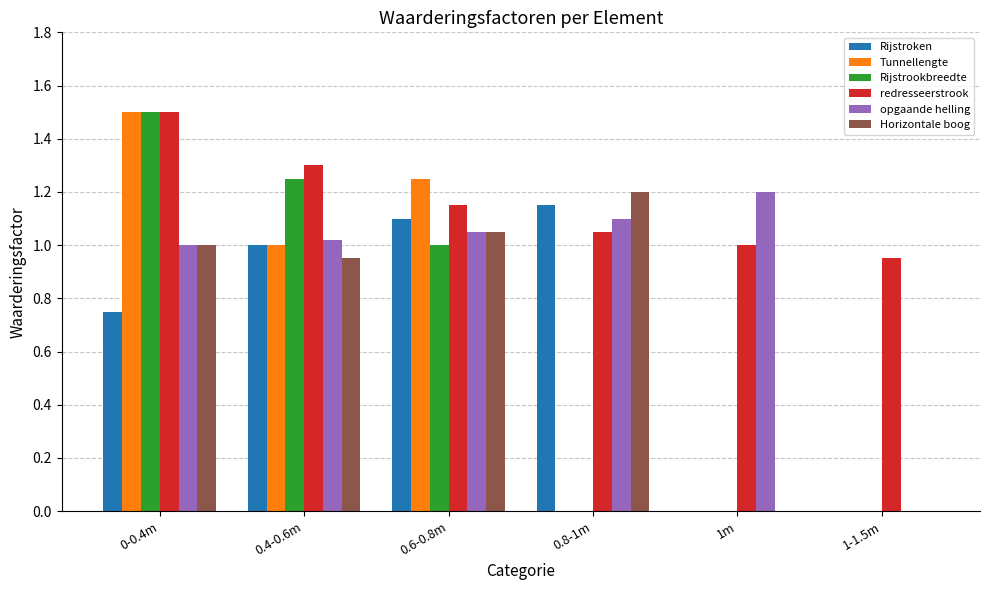

The Tunnellengte series shows 0.4 at 0-0.4m. True or false?

False